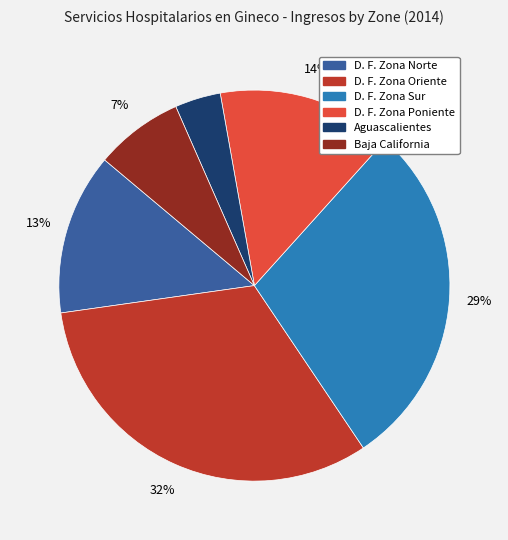

Approximately how many times larger is the value at D. F. Zona Poniente compared to D. F. Zona Sur?

0.5